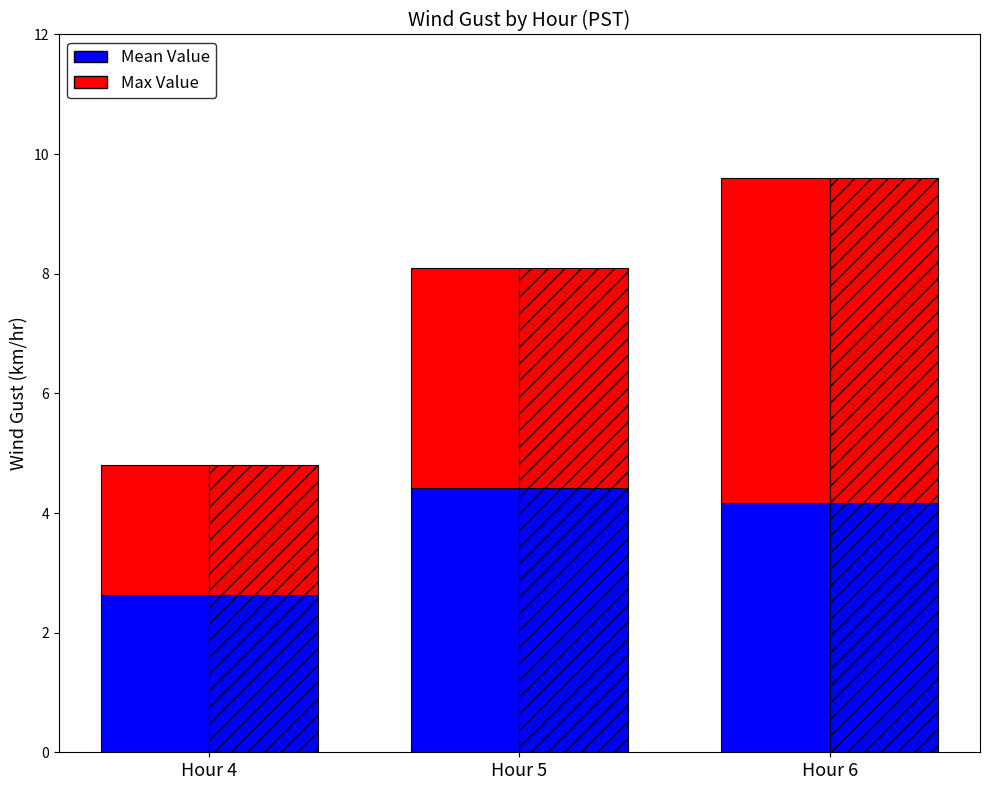

At how many categories does at least one series exceed 2?

3